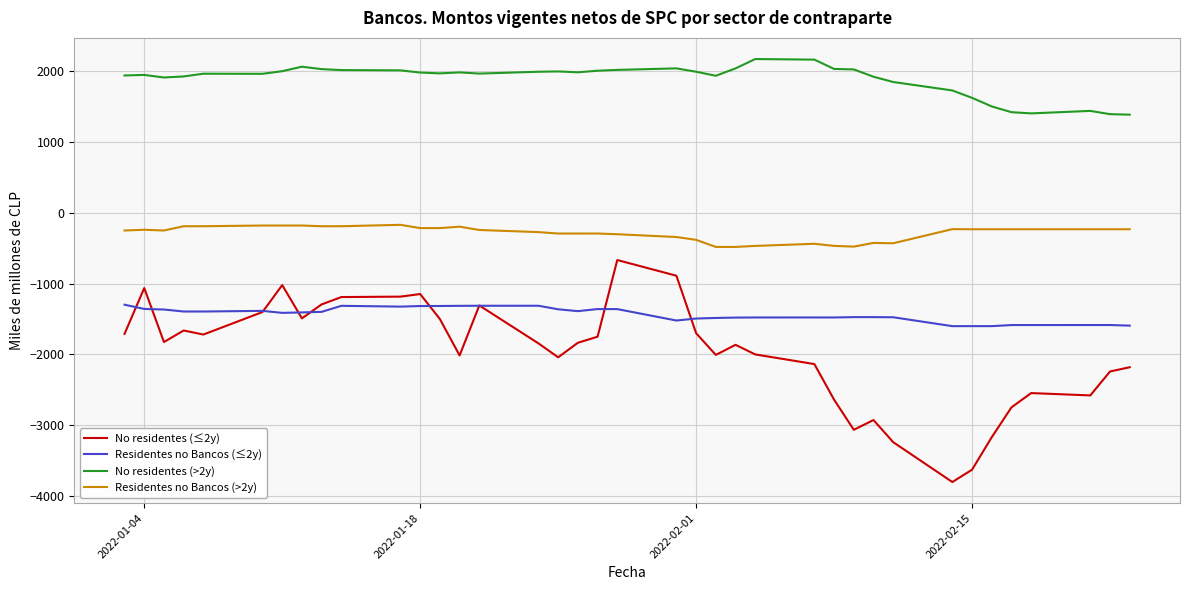

Which series has the largest total across all categories?

No residentes (>2y)